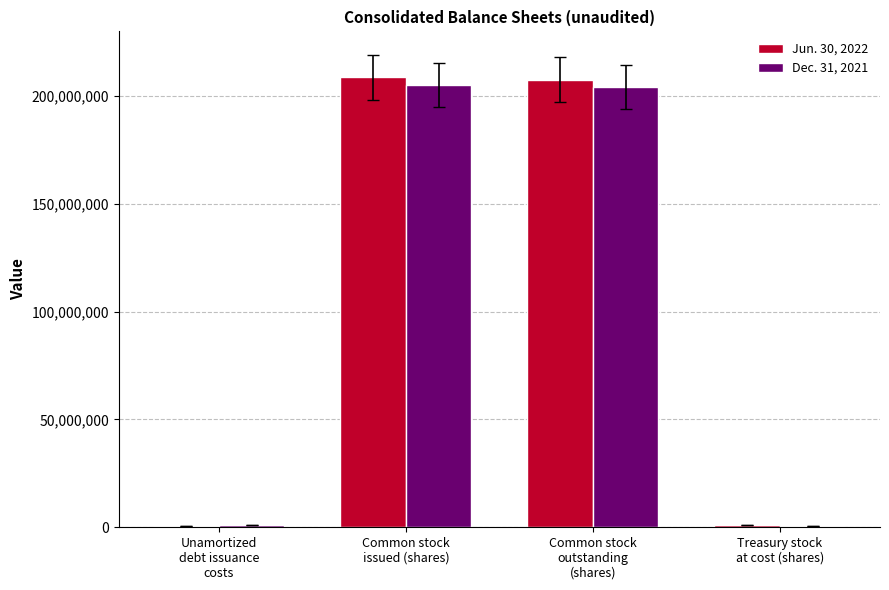

Rank the categories by Jun. 30, 2022 value from lowest to highest.

Unamortized
debt issuance
costs, Treasury stock
at cost (shares), Common stock
outstanding
(shares), Common stock
issued (shares)